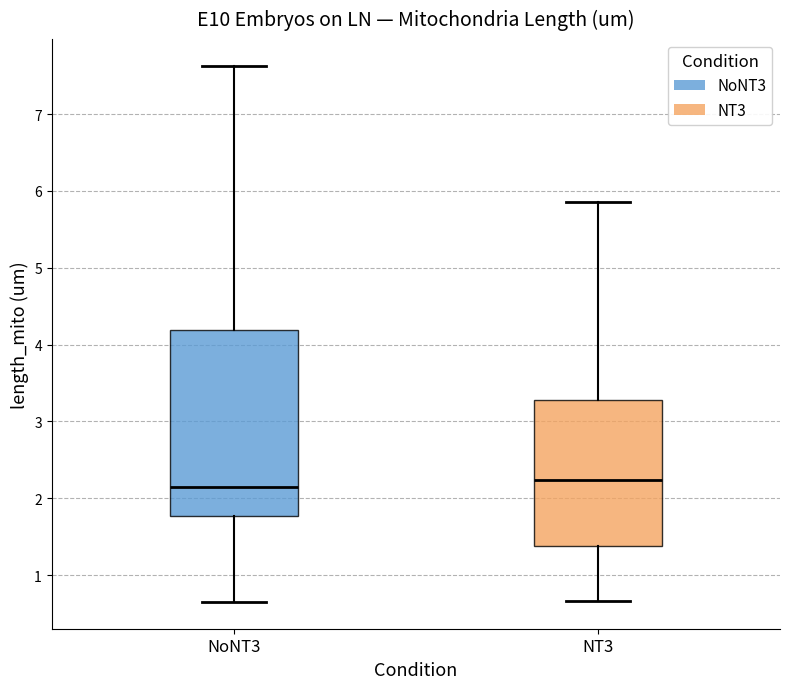

Which box's median line is the lowest?

NoNT3